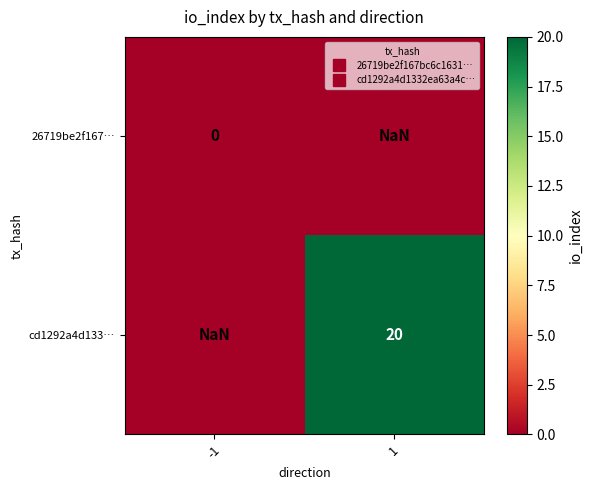

Which category has the lowest value across all series?

-1